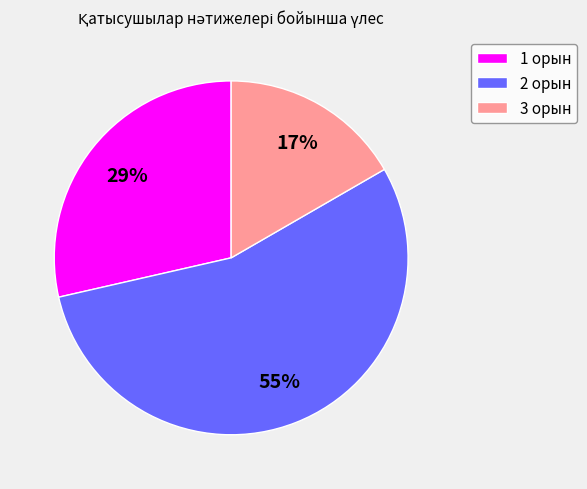

To the nearest percent, what is the difference between the largest and smallest slice percentages?

38%